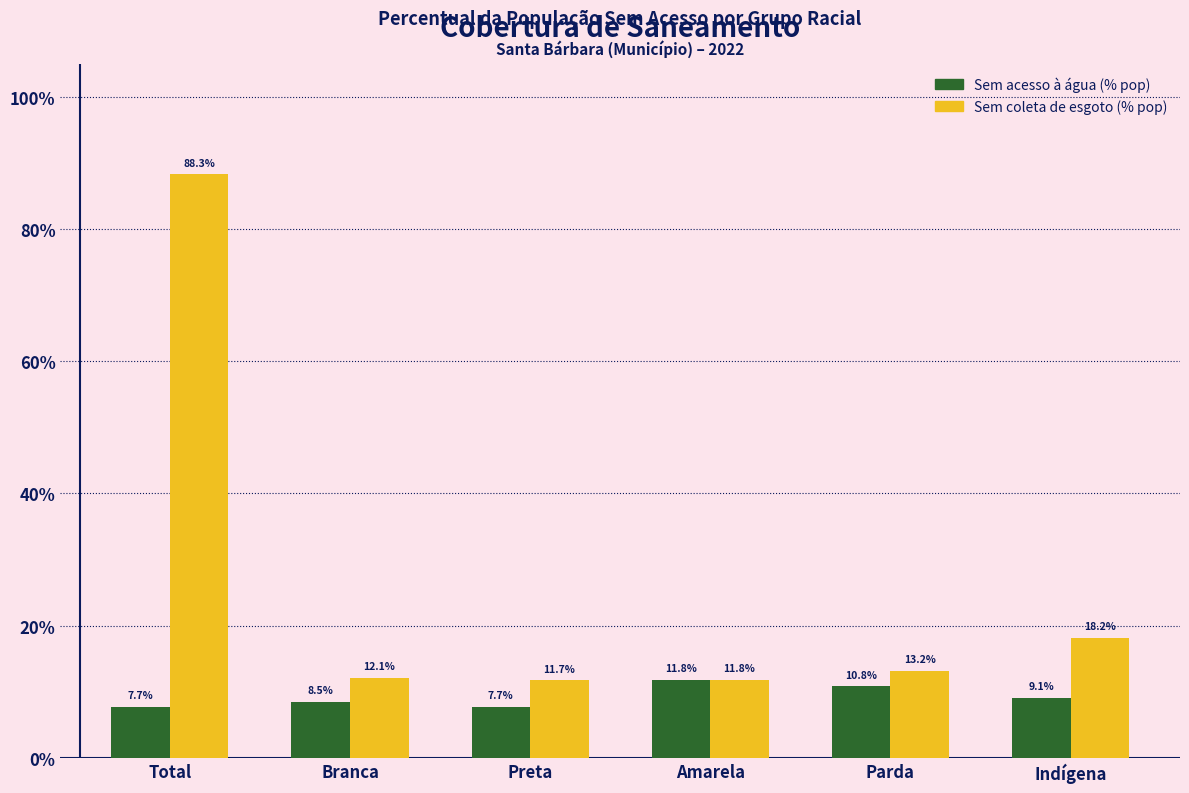

Rank the series by their maximum value, from highest to lowest.

Sem coleta de esgoto (% pop), Sem acesso à água (% pop)